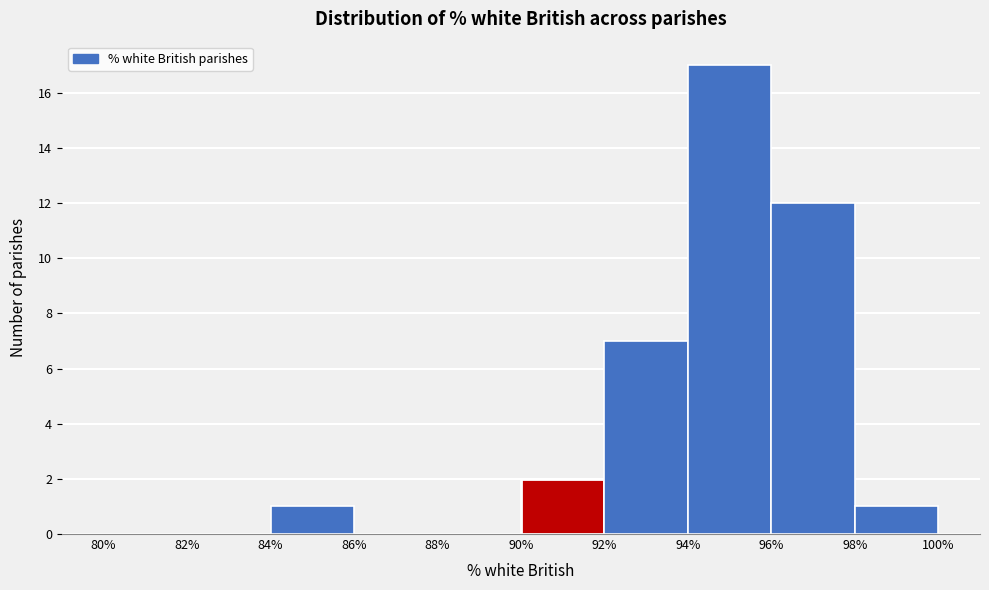

Over which range of the x-axis is the bar tallest?

94% to 96%